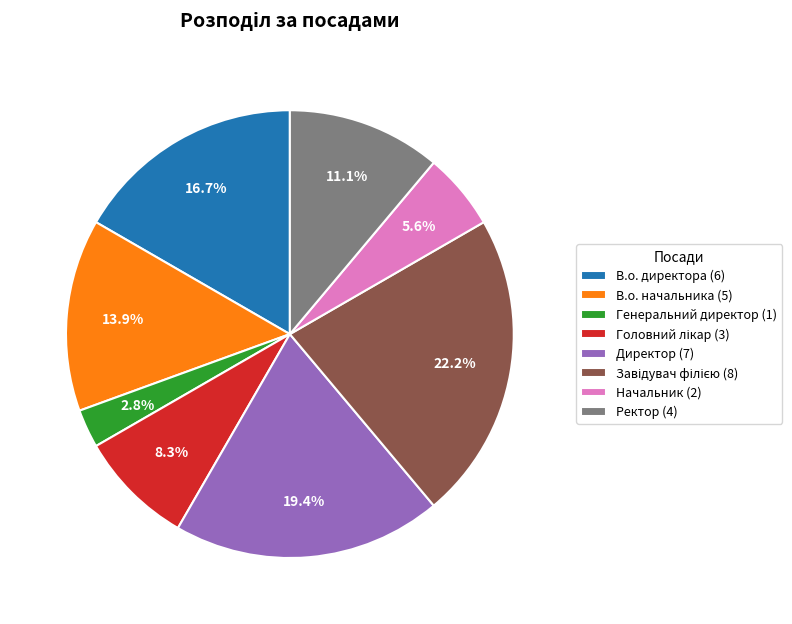

What is the ratio of the value at Начальник to the value at Ректор?

0.5